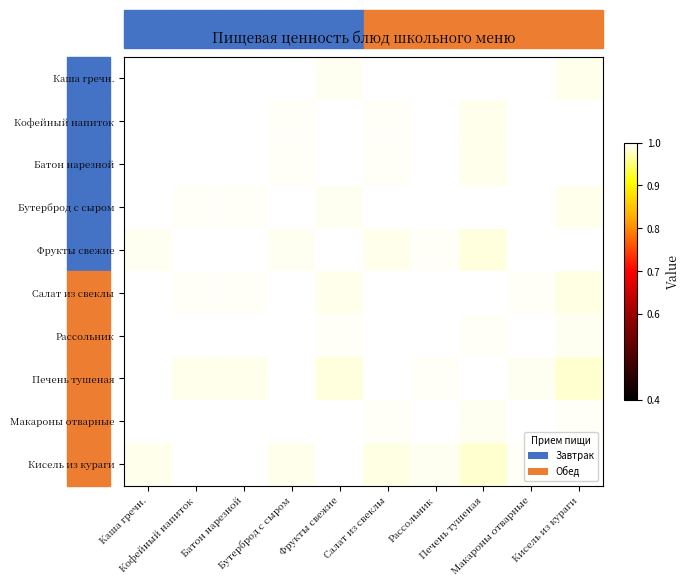

At how many categories does at least one series exceed 0?

10